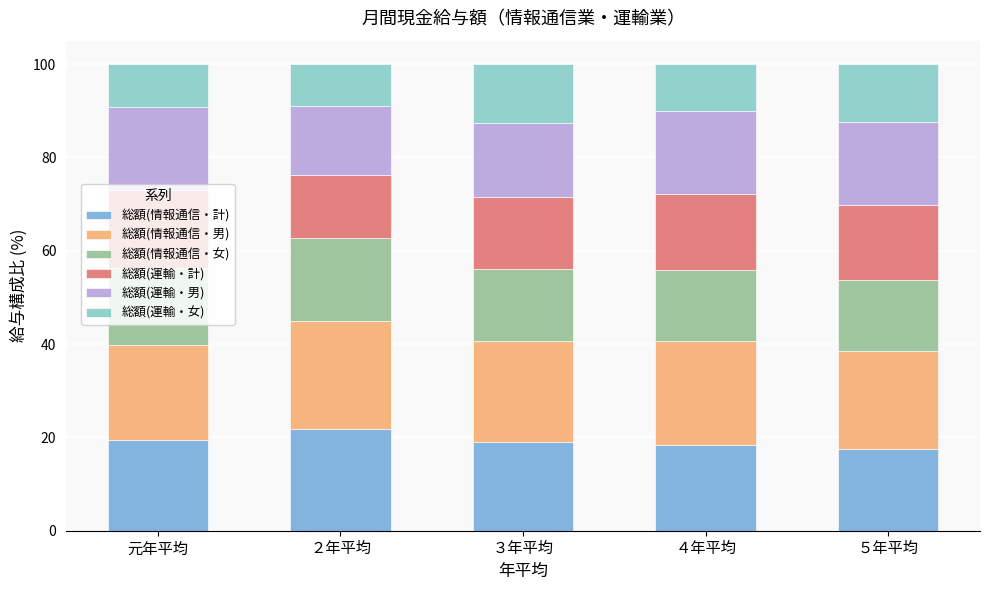

How many data points in 総額(情報通信・計) are above 19?

3